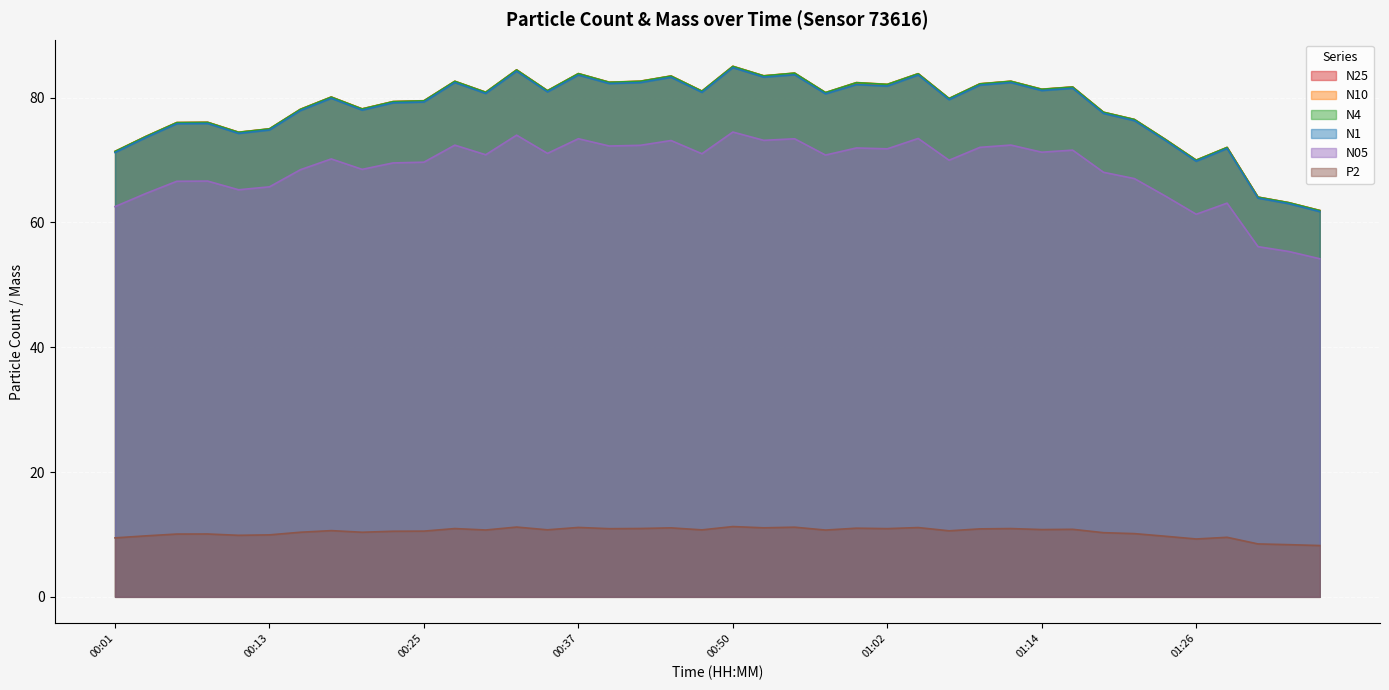

Reading left to right, extract all data points from this chart.

N25: 00:01=71.3	00:03=73.7	00:06=76.0	00:08=76.0	00:10=74.4	00:13=75.0	00:15=78.1	00:18=80.0	00:20=78.2	00:23=79.3	00:25=79.5	00:28=82.6	00:30=80.8	00:33=84.4	00:35=81.1	00:37=83.8	00:40=82.4	00:42=82.6	00:45=83.4	00:47=81.0	00:50=85.0	00:52=83.5	00:55=83.9	00:57=80.8	00:59=82.3	01:02=82.1	01:04=83.8	01:07=79.8	01:09=82.2	01:12=82.6	01:14=81.3	01:17=81.7	01:19=77.6	01:21=76.5	01:24=73.3	01:26=69.9	01:29=72.0	01:31=64.0	01:34=63.1	01:36=61.9
N10: 00:01=71.4	00:03=73.8	00:06=76.0	00:08=76.0	00:10=74.5	00:13=75.0	00:15=78.1	00:18=80.1	00:20=78.2	00:23=79.4	00:25=79.5	00:28=82.6	00:30=80.9	00:33=84.4	00:35=81.1	00:37=83.8	00:40=82.5	00:42=82.6	00:45=83.5	00:47=81.0	00:50=85.0	00:52=83.5	00:55=83.9	00:57=80.8	00:59=82.4	01:02=82.1	01:04=83.8	01:07=79.8	01:09=82.2	01:12=82.6	01:14=81.3	01:17=81.7	01:19=77.7	01:21=76.5	01:24=73.3	01:26=70.0	01:29=72.0	01:31=64.0	01:34=63.2	01:36=61.9
N4: 00:01=71.4	00:03=73.8	00:06=76.0	00:08=76.0	00:10=74.4	00:13=75.0	00:15=78.1	00:18=80.1	00:20=78.2	00:23=79.3	00:25=79.5	00:28=82.6	00:30=80.8	00:33=84.4	00:35=81.1	00:37=83.8	00:40=82.4	00:42=82.6	00:45=83.4	00:47=81.0	00:50=85.0	00:52=83.5	00:55=83.9	00:57=80.8	00:59=82.4	01:02=82.1	01:04=83.8	01:07=79.8	01:09=82.2	01:12=82.6	01:14=81.3	01:17=81.7	01:19=77.6	01:21=76.5	01:24=73.3	01:26=70.0	01:29=72.0	01:31=64.0	01:34=63.1	01:36=61.9
N1: 00:01=71.2	00:03=73.6	00:06=75.8	00:08=75.8	00:10=74.2	00:13=74.8	00:15=77.9	00:18=79.9	00:20=78.0	00:23=79.2	00:25=79.3	00:28=82.4	00:30=80.7	00:33=84.2	00:35=80.9	00:37=83.6	00:40=82.2	00:42=82.4	00:45=83.2	00:47=80.8	00:50=84.8	00:52=83.3	00:55=83.7	00:57=80.6	00:59=82.1	01:02=81.8	01:04=83.6	01:07=79.7	01:09=82.0	01:12=82.4	01:14=81.1	01:17=81.5	01:19=77.5	01:21=76.3	01:24=73.1	01:26=69.8	01:29=71.8	01:31=63.9	01:34=63.0	01:36=61.7
N05: 00:01=62.5	00:03=64.6	00:06=66.6	00:08=66.6	00:10=65.2	00:13=65.7	00:15=68.4	00:18=70.2	00:20=68.5	00:23=69.5	00:25=69.6	00:28=72.4	00:30=70.8	00:33=74.0	00:35=71.0	00:37=73.4	00:40=72.2	00:42=72.3	00:45=73.1	00:47=71.0	00:50=74.5	00:52=73.1	00:55=73.4	00:57=70.8	00:59=71.9	01:02=71.8	01:04=73.4	01:07=70.0	01:09=72.0	01:12=72.4	01:14=71.2	01:17=71.6	01:19=68.0	01:21=67.0	01:24=64.2	01:26=61.3	01:29=63.1	01:31=56.1	01:34=55.3	01:36=54.2
P2: 00:01=9.4	00:03=9.8	00:06=10.1	00:08=10.1	00:10=9.9	00:13=9.9	00:15=10.3	00:18=10.6	00:20=10.3	00:23=10.5	00:25=10.5	00:28=10.9	00:30=10.7	00:33=11.2	00:35=10.7	00:37=11.1	00:40=10.9	00:42=10.9	00:45=11.1	00:47=10.7	00:50=11.3	00:52=11.1	00:55=11.2	00:57=10.7	00:59=11.0	01:02=10.9	01:04=11.1	01:07=10.6	01:09=10.9	01:12=10.9	01:14=10.8	01:17=10.8	01:19=10.3	01:21=10.1	01:24=9.7	01:26=9.3	01:29=9.5	01:31=8.5	01:34=8.4	01:36=8.2